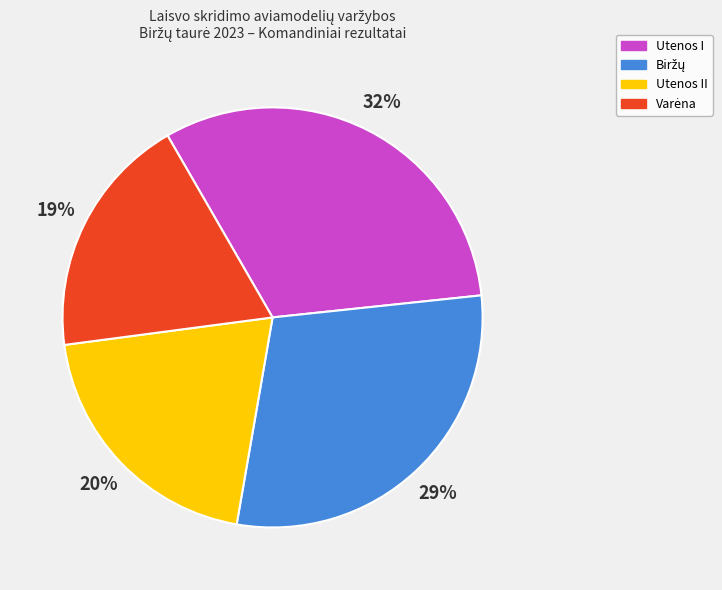

To the nearest percent, what is the difference between the largest and smallest slice percentages?

13%